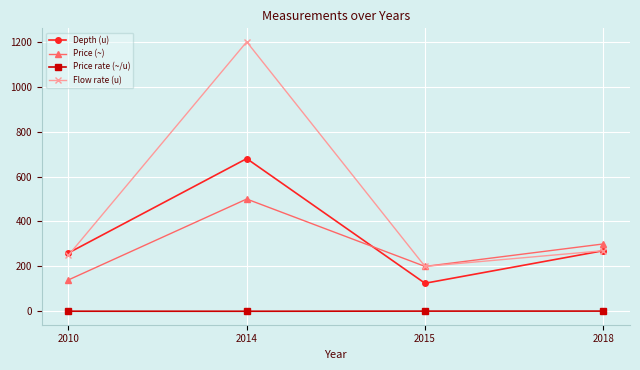

True or false: Price (~) has more than 0 interior local peaks.

True